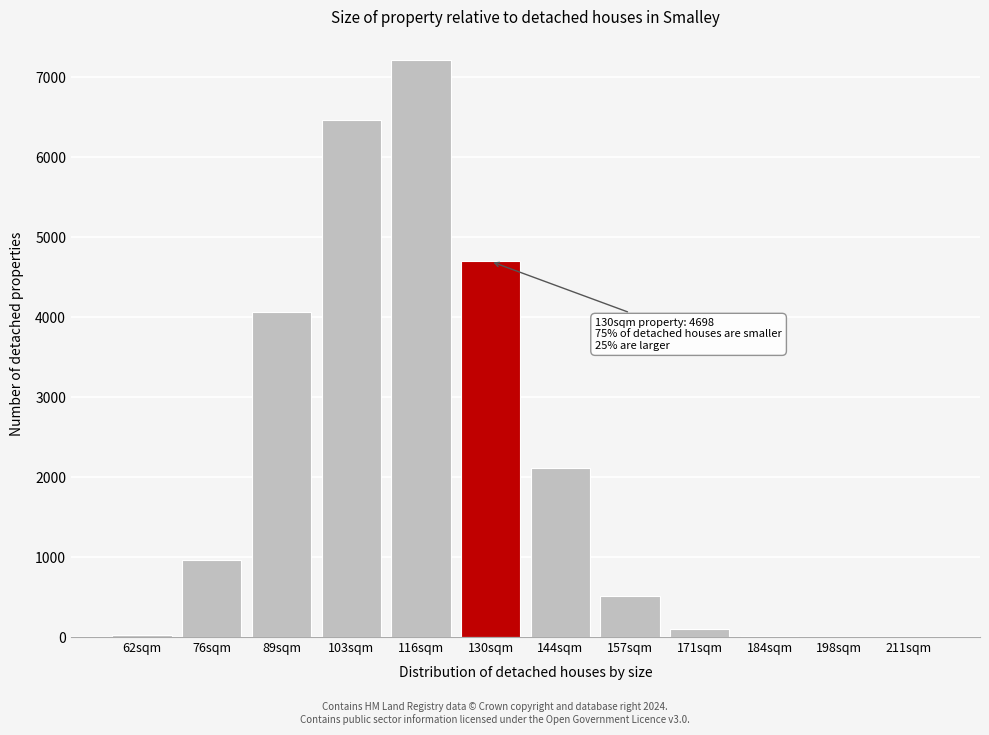

Is it true that the value at 144sqm is 1352?

False